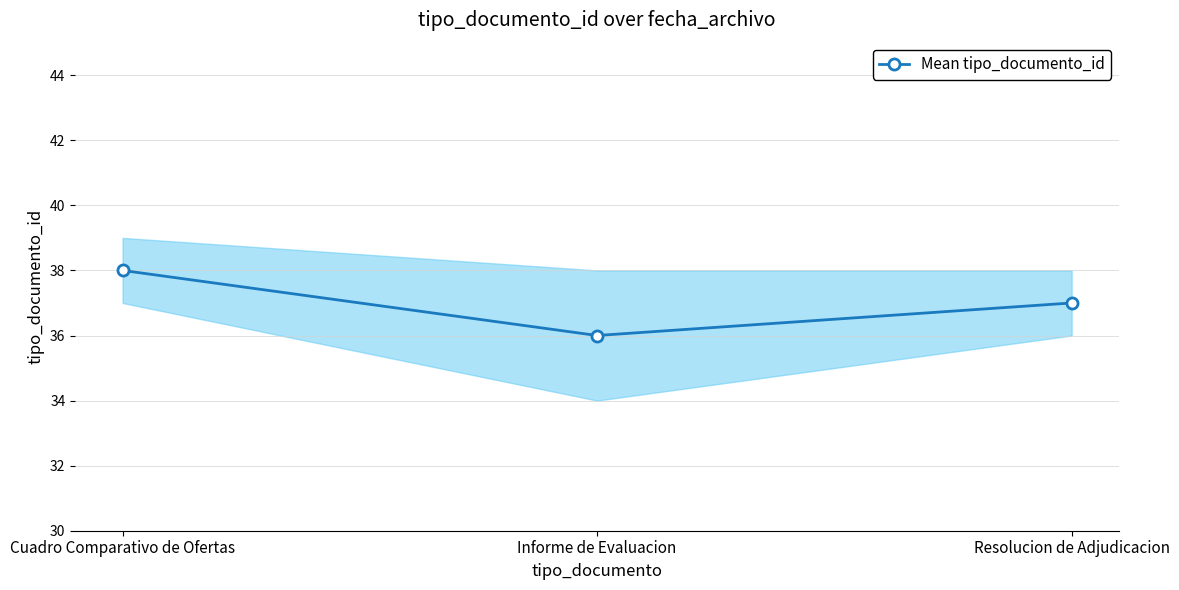

Which label corresponds to the smallest value in the chart?

Informe de Evaluacion